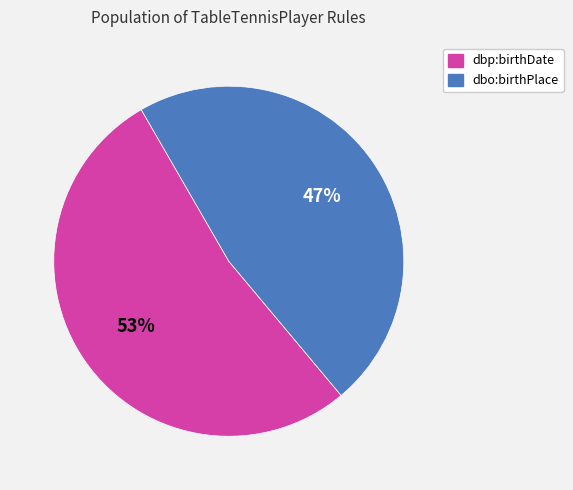

Count the number of slices in the pie.

2